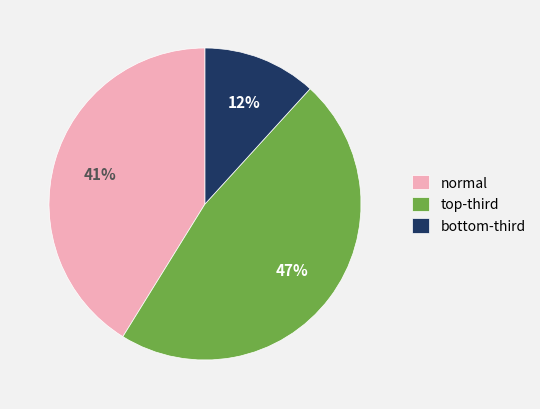

Which slice is the largest?

top-third